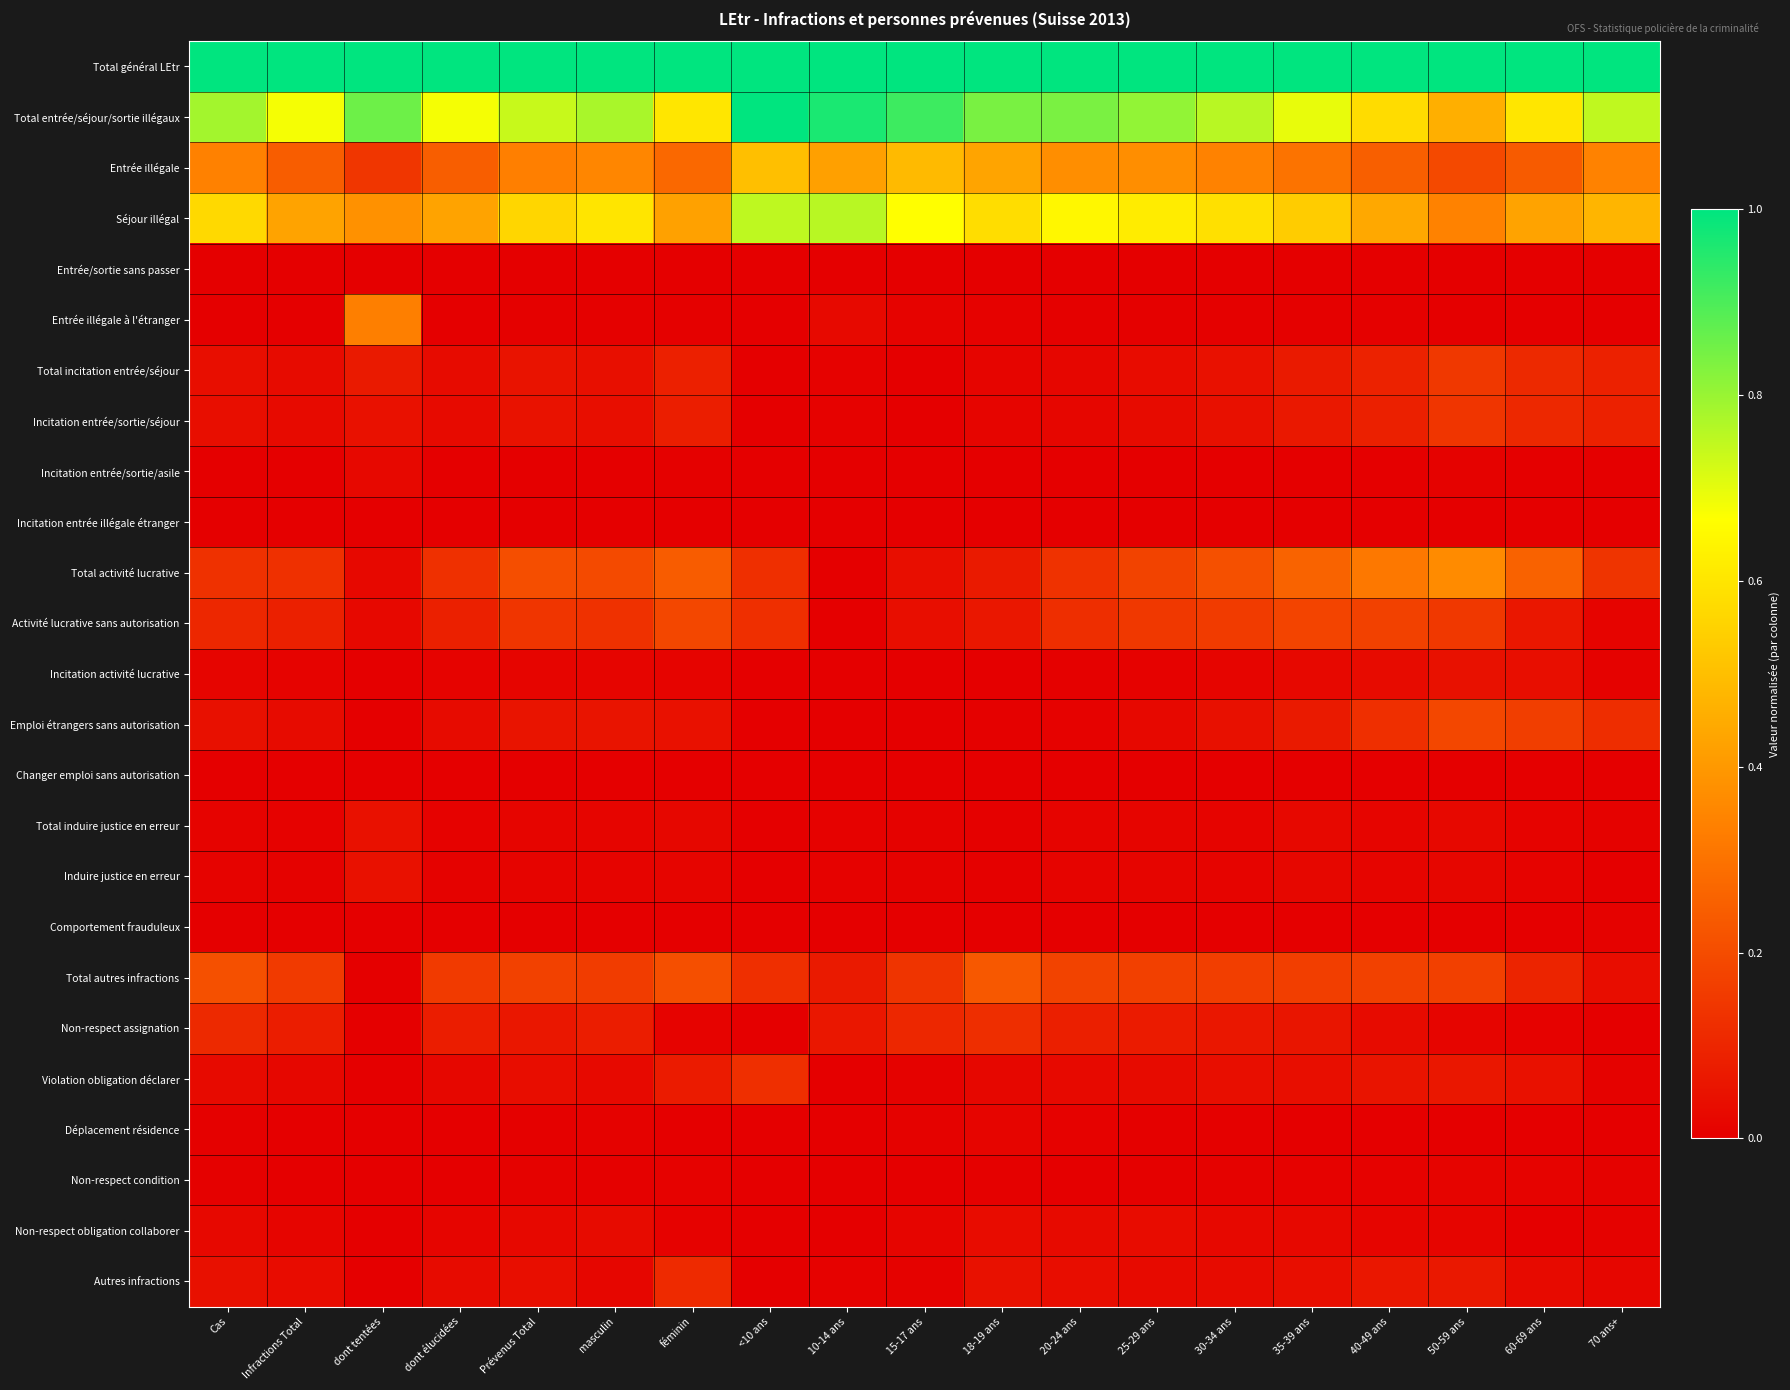

What is the spread (max minus min) of values at 40-49 ans?

1.0